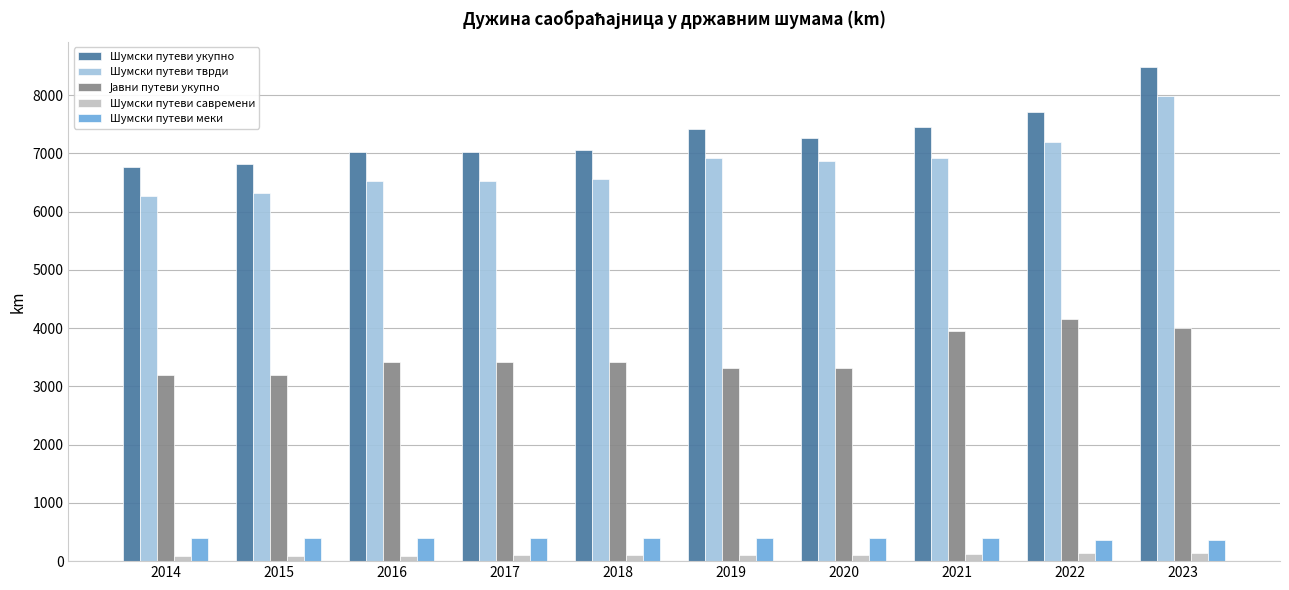

How many bars are there in total?

50